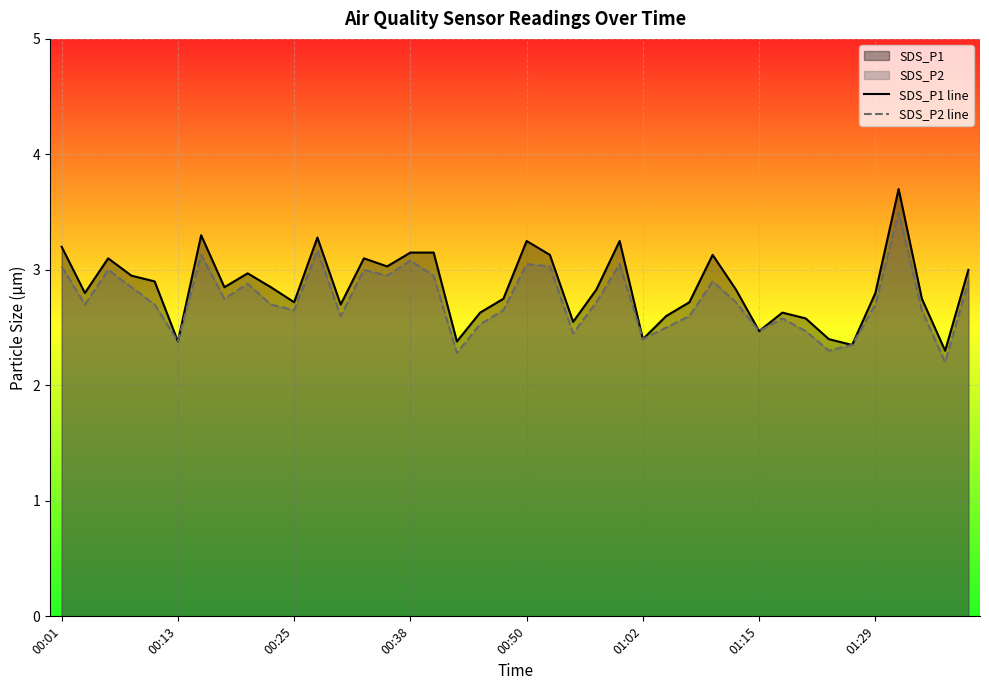

What is the difference between the highest and lowest values at 9?

0.1